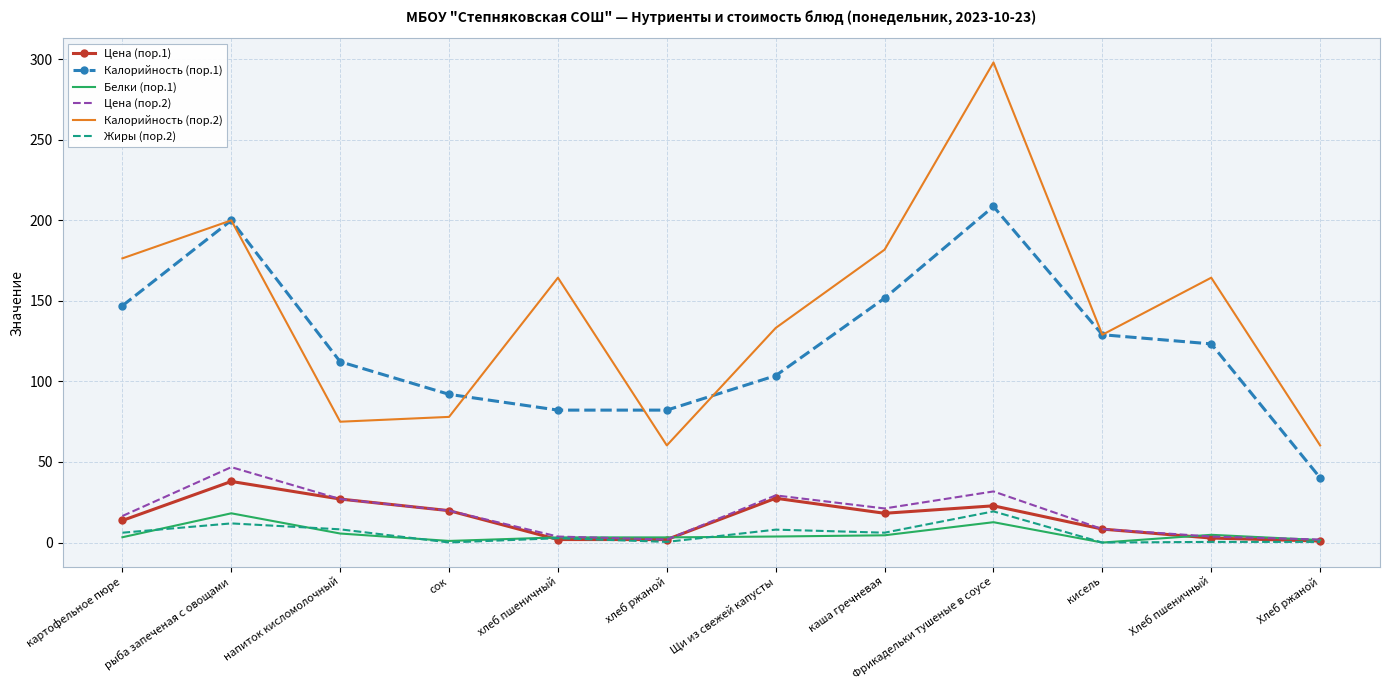

What position from the right is Фрикадельки тушеные в соусе?

4